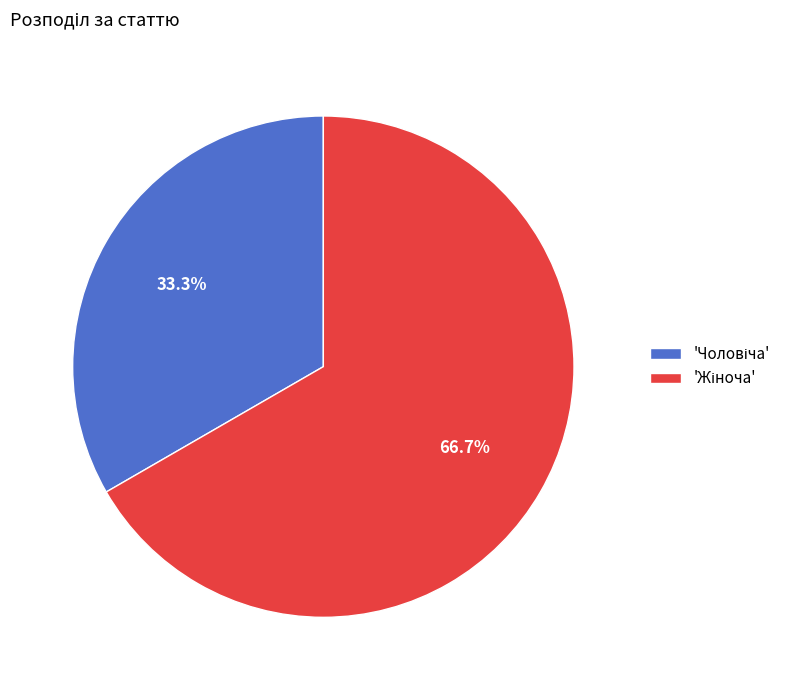

Is there a majority slice in this chart?

Yes